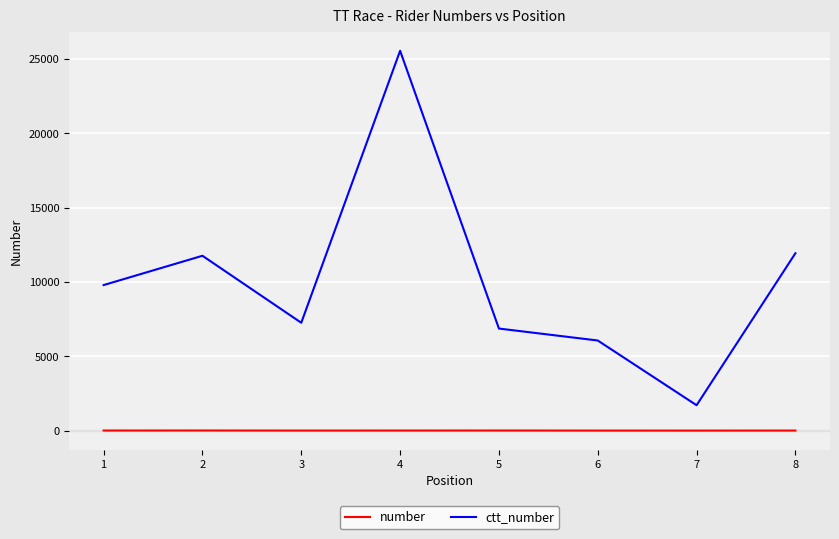

What value does the number series have at 8?

18